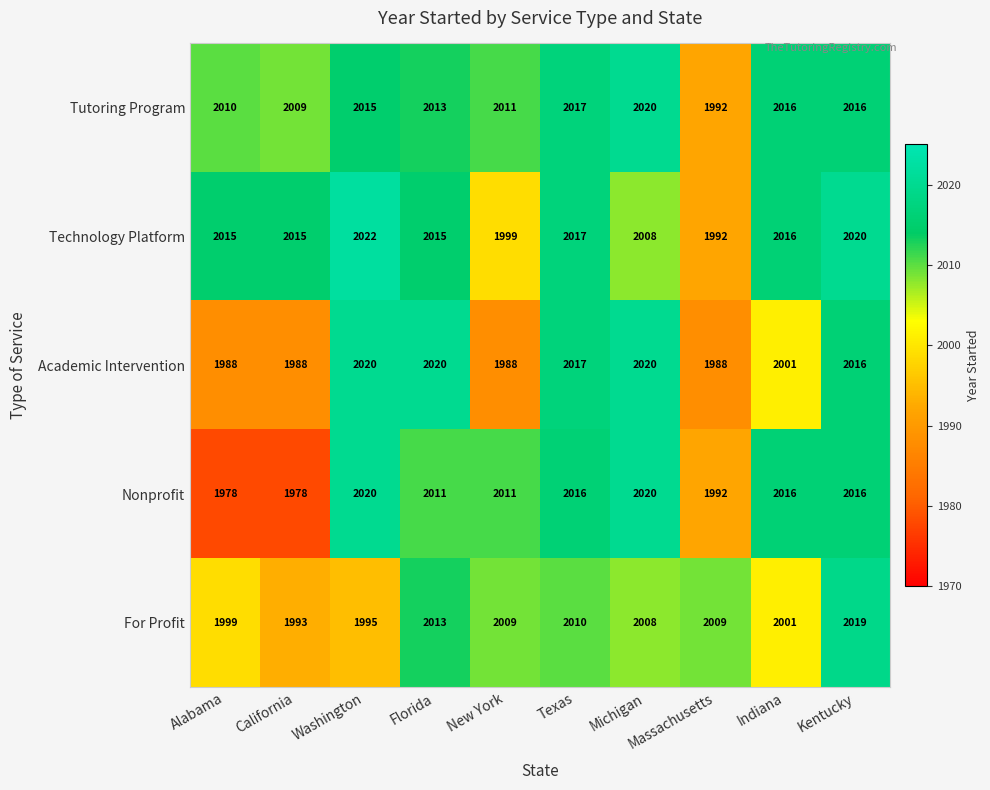

Is it true that Tutoring Program equals 3372 at Alabama?

False